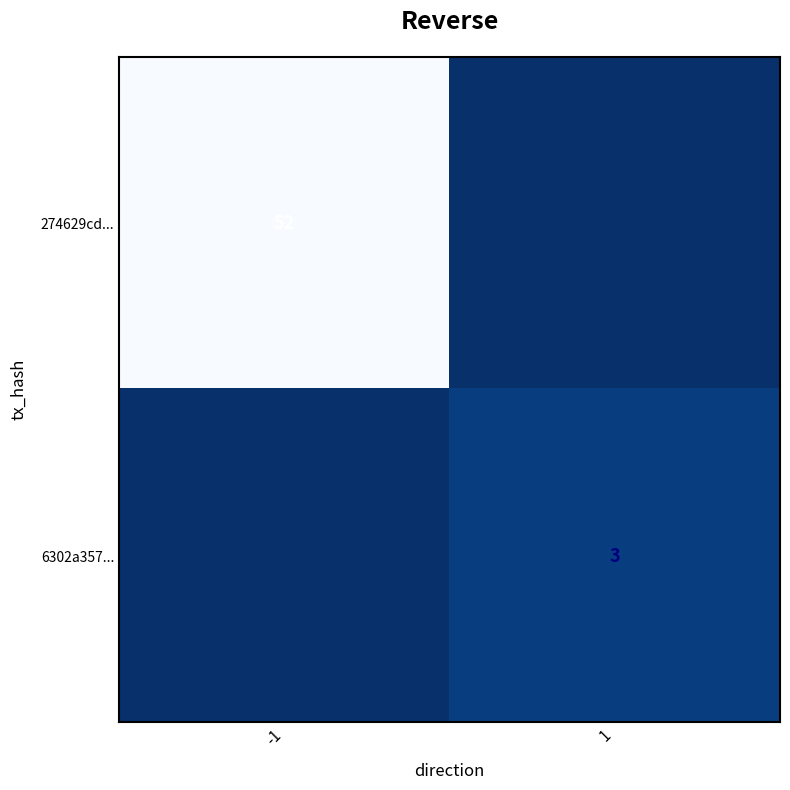

The value of 274629cd... at -1 is 90. True or false?

False